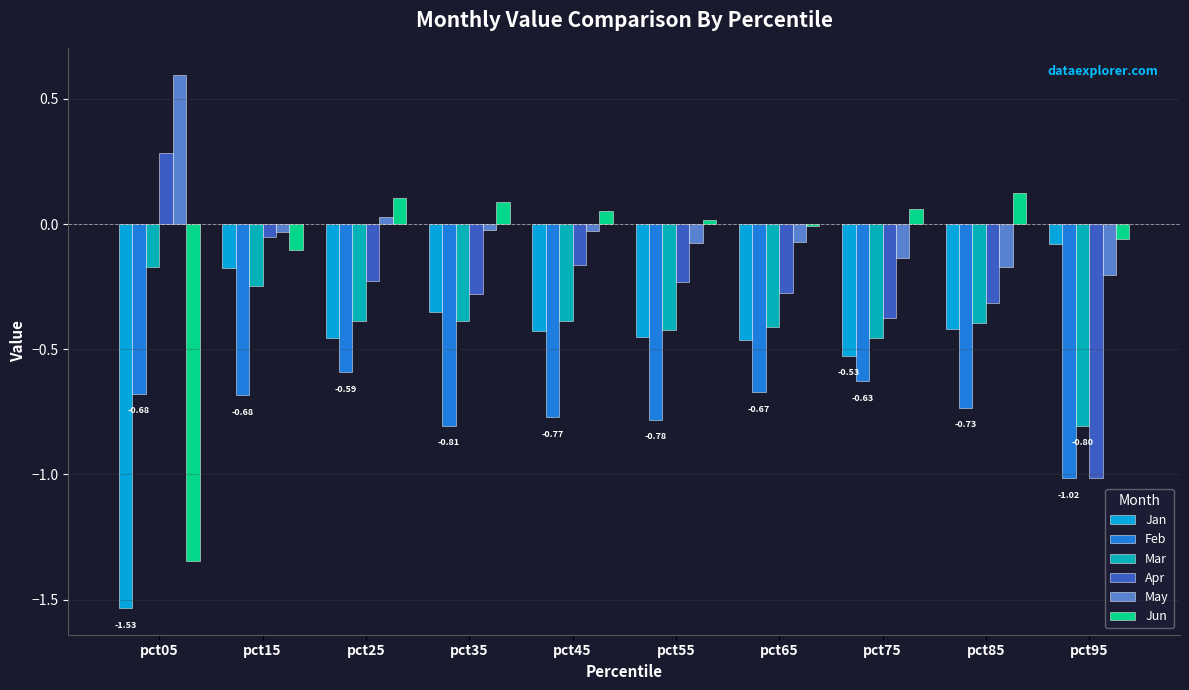

Which series has the largest range (max minus min)?

Jun